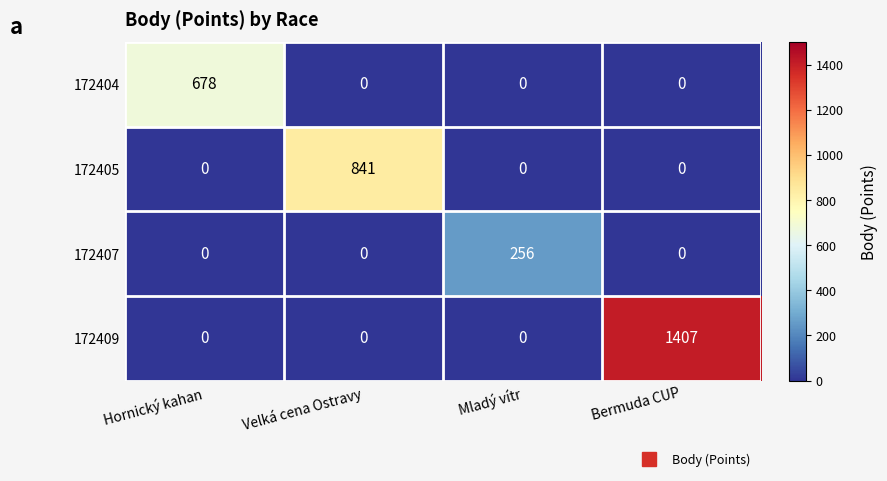

Rank the series by their maximum value, from highest to lowest.

172409, 172405, 172404, 172407